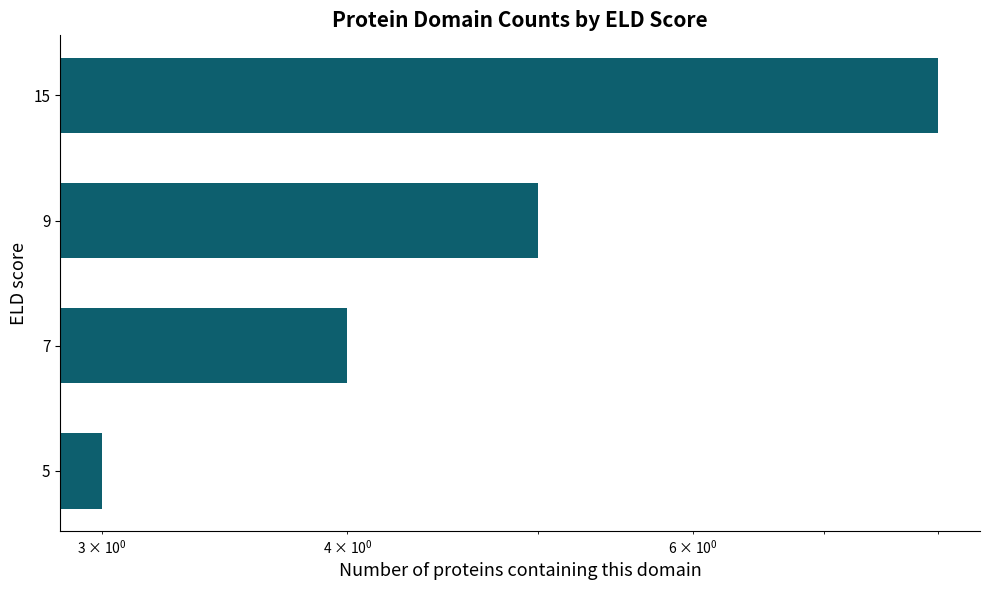

The chart shows a value of 4 at 5. True or false?

False